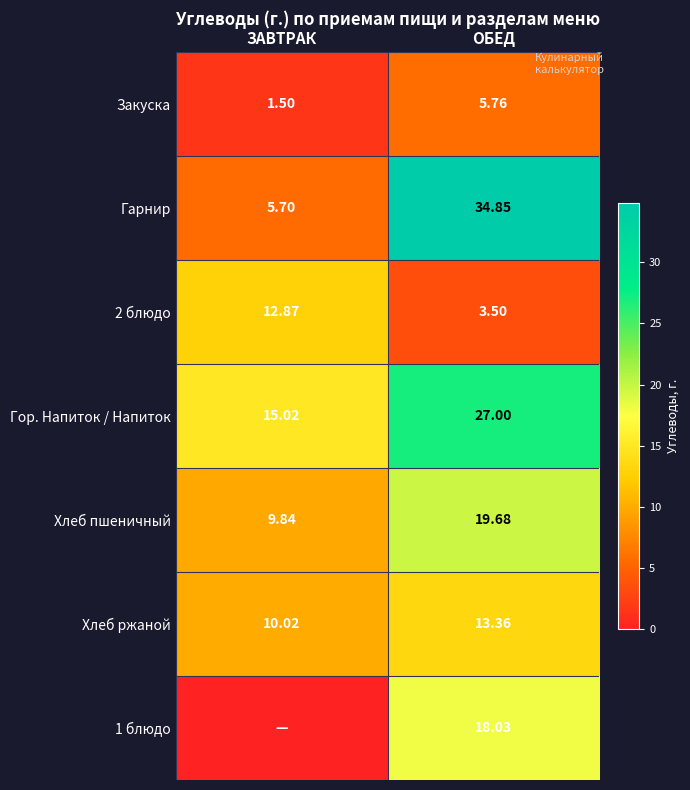

How many data points in Хлеб ржаной are above 13?

1